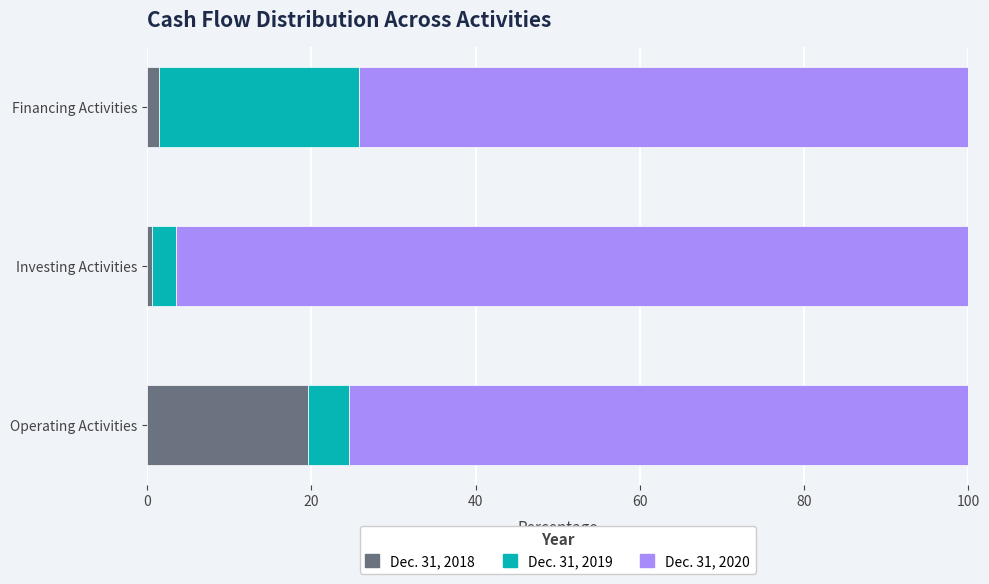

What is the difference between the maximum and minimum values in the Dec. 31, 2018 series?

19.0